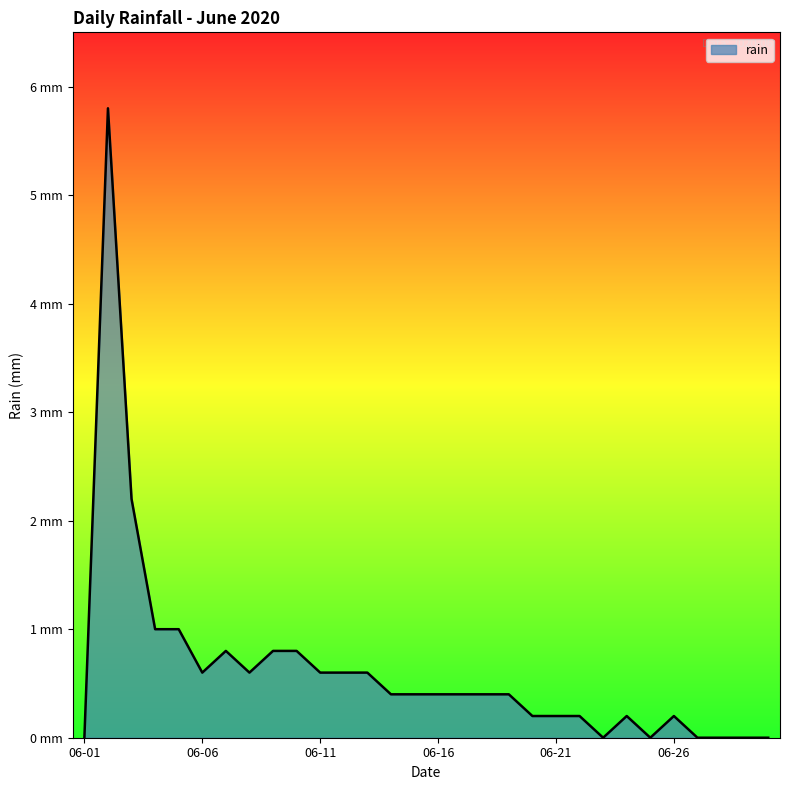

Does the chart have visible grid lines?

No